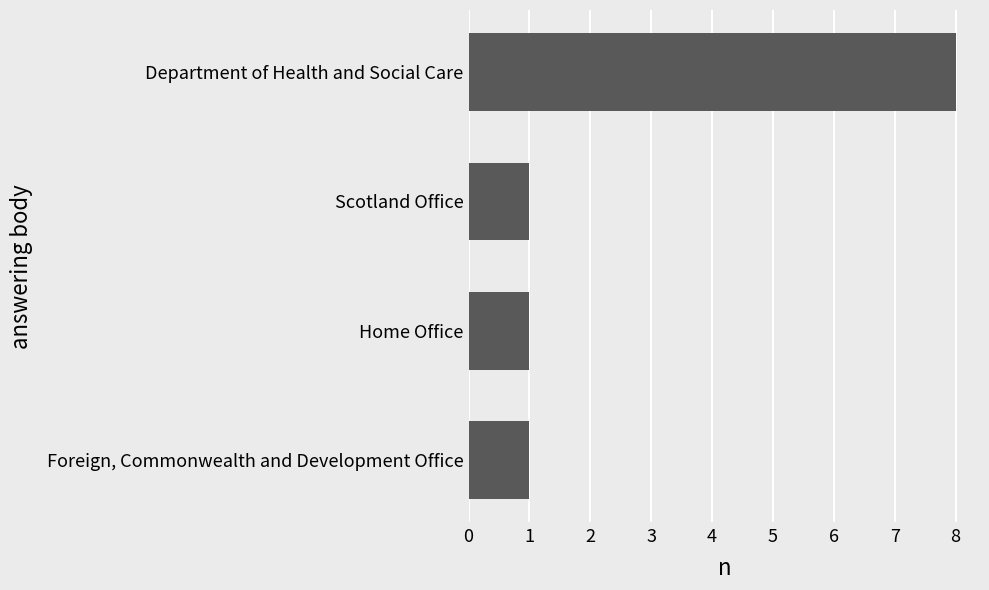

How many series are shown in this chart?

1